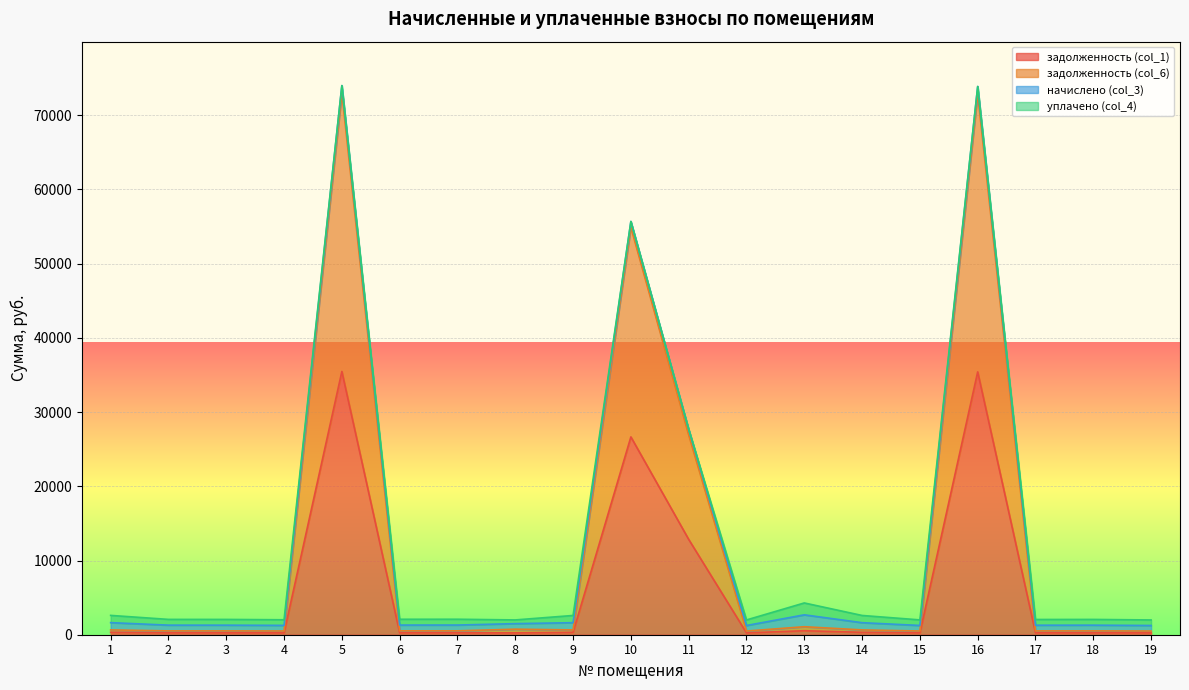

The value of задолженность (col_1) at 4 is 111.9. True or false?

False